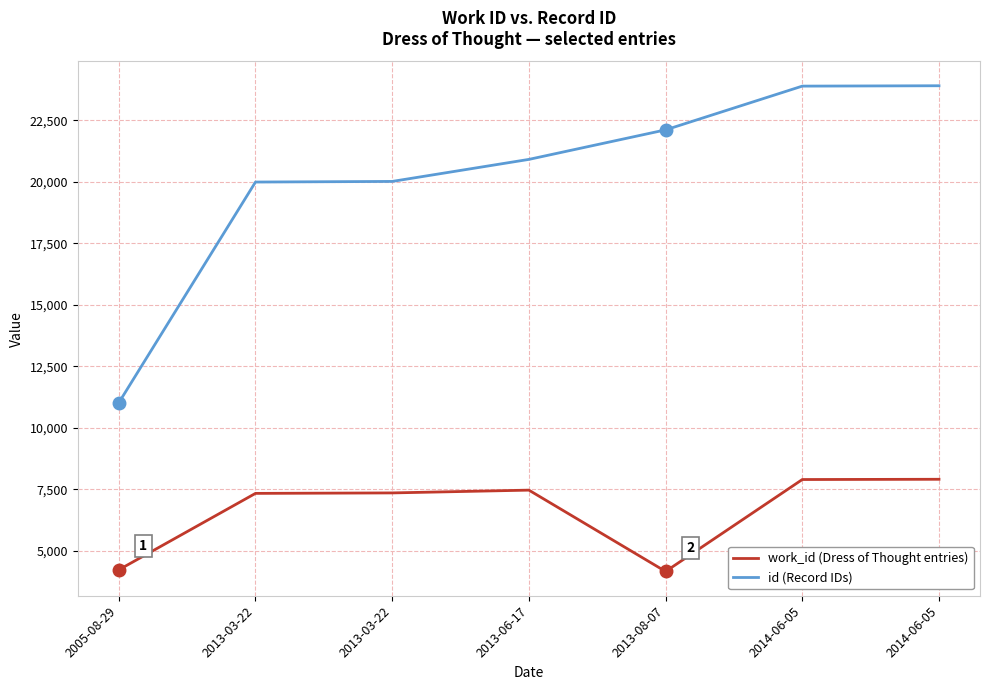

What is the difference between the highest and lowest values at 2013-08-07?

17941